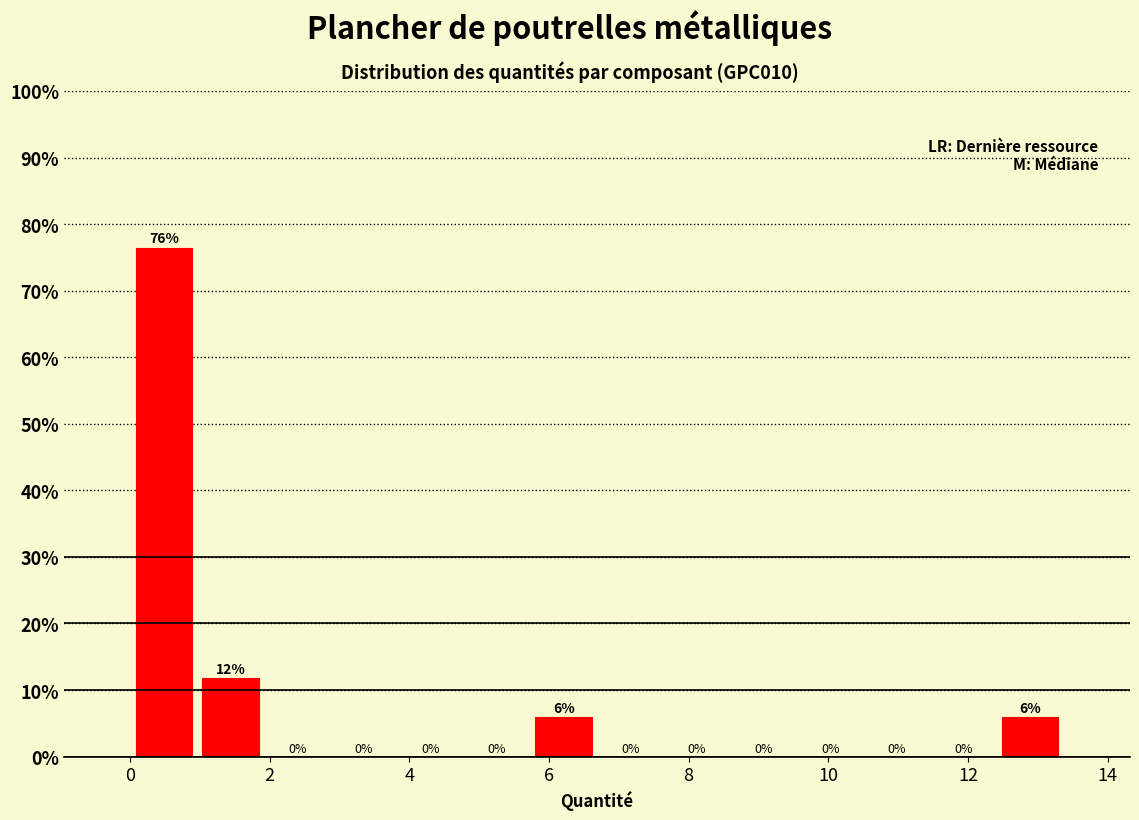

Over which range of the x-axis is the bar tallest?

0.0 to 1.0